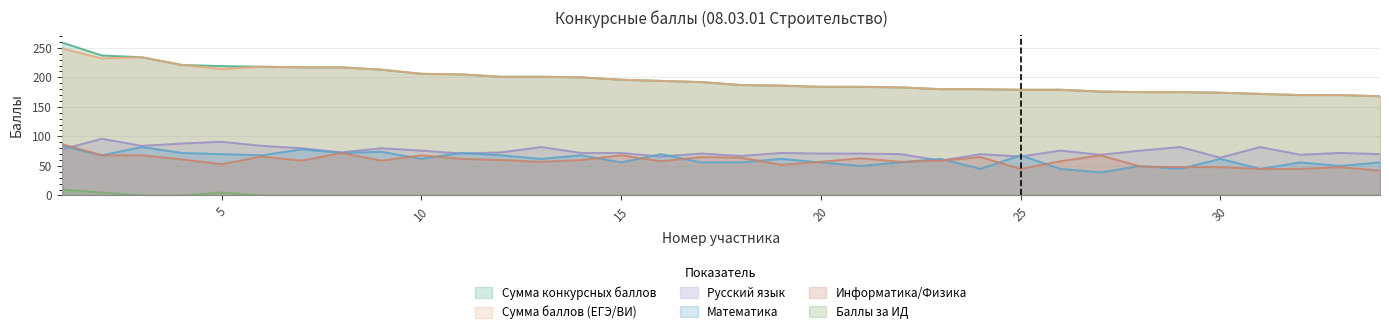

What is the value of the Информатика/Физика point at the 28th from the left?

49